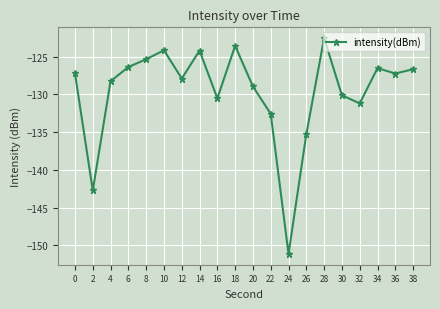

The value at 22 is -233.4. True or false?

False